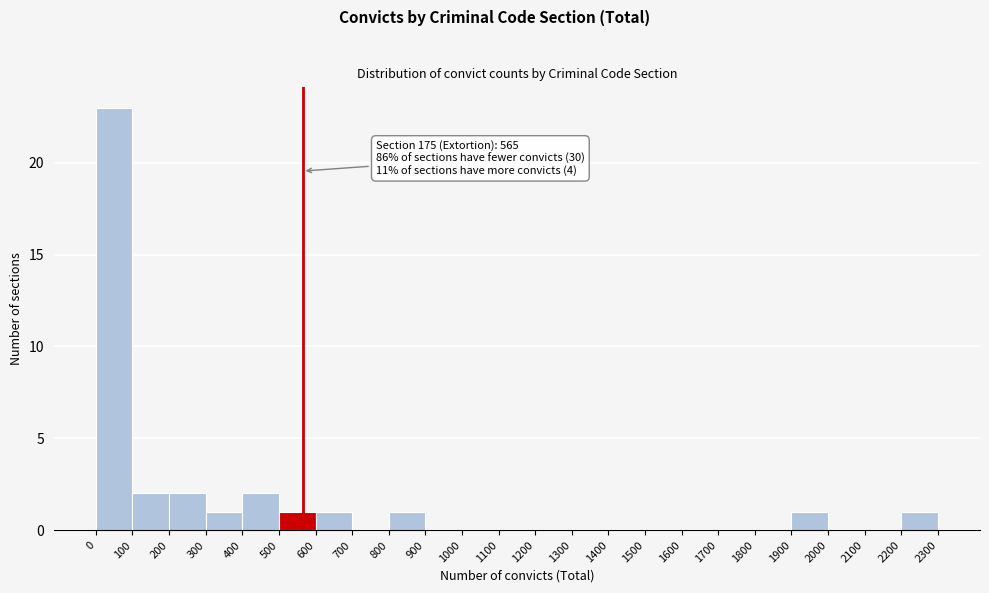

Which range on the x-axis has the tallest bar?

0 to 100